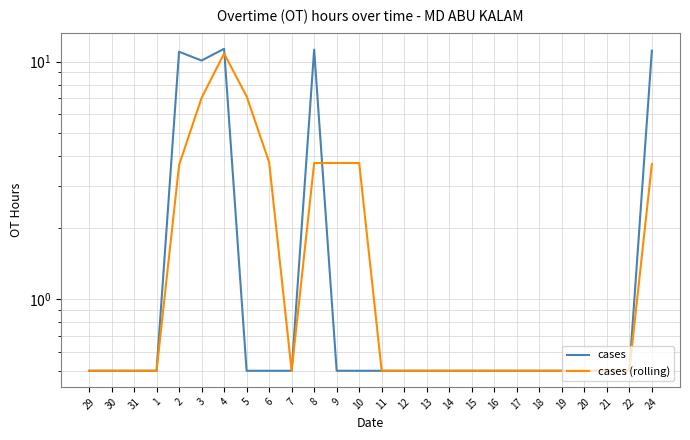

How many interior local valleys does the cases series have?

1